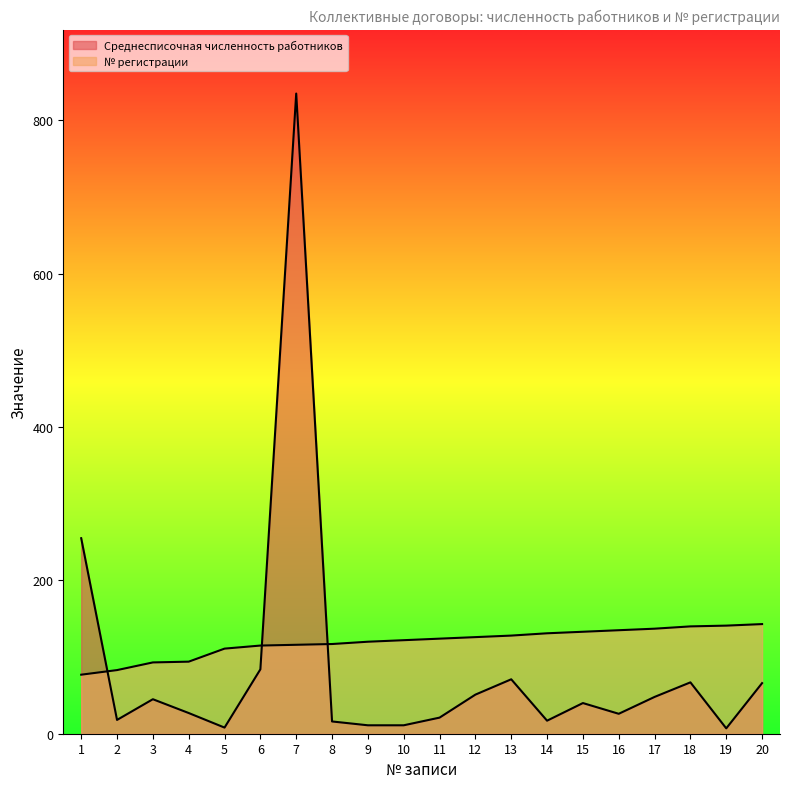

Which category has the lowest value in the Среднесписочная численность работников series?

19